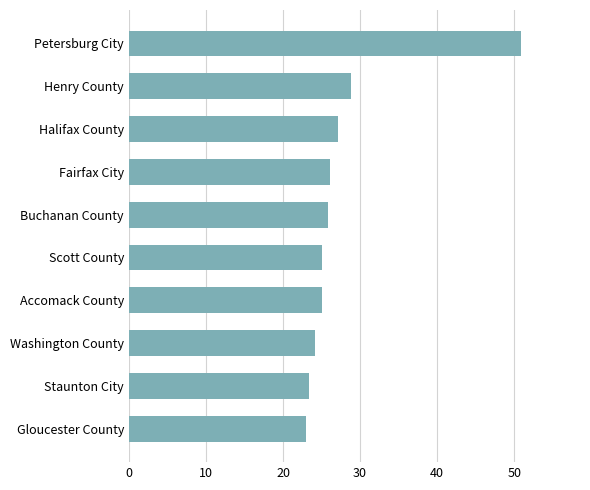

What is the smallest value displayed?

23.0